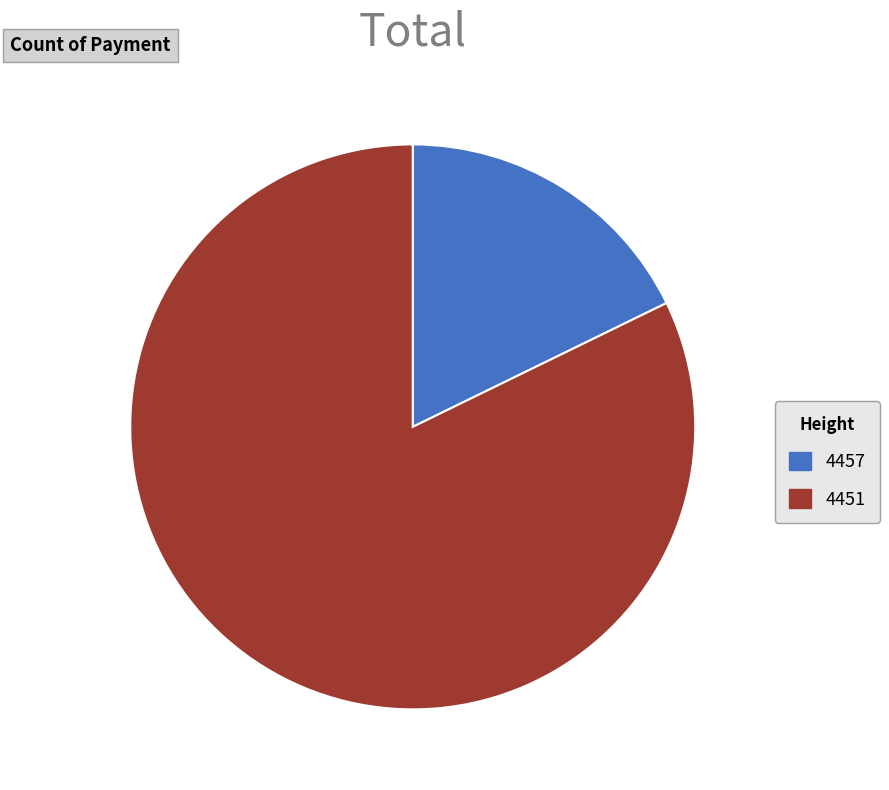

Is there any slice that represents more than half of the pie?

Yes